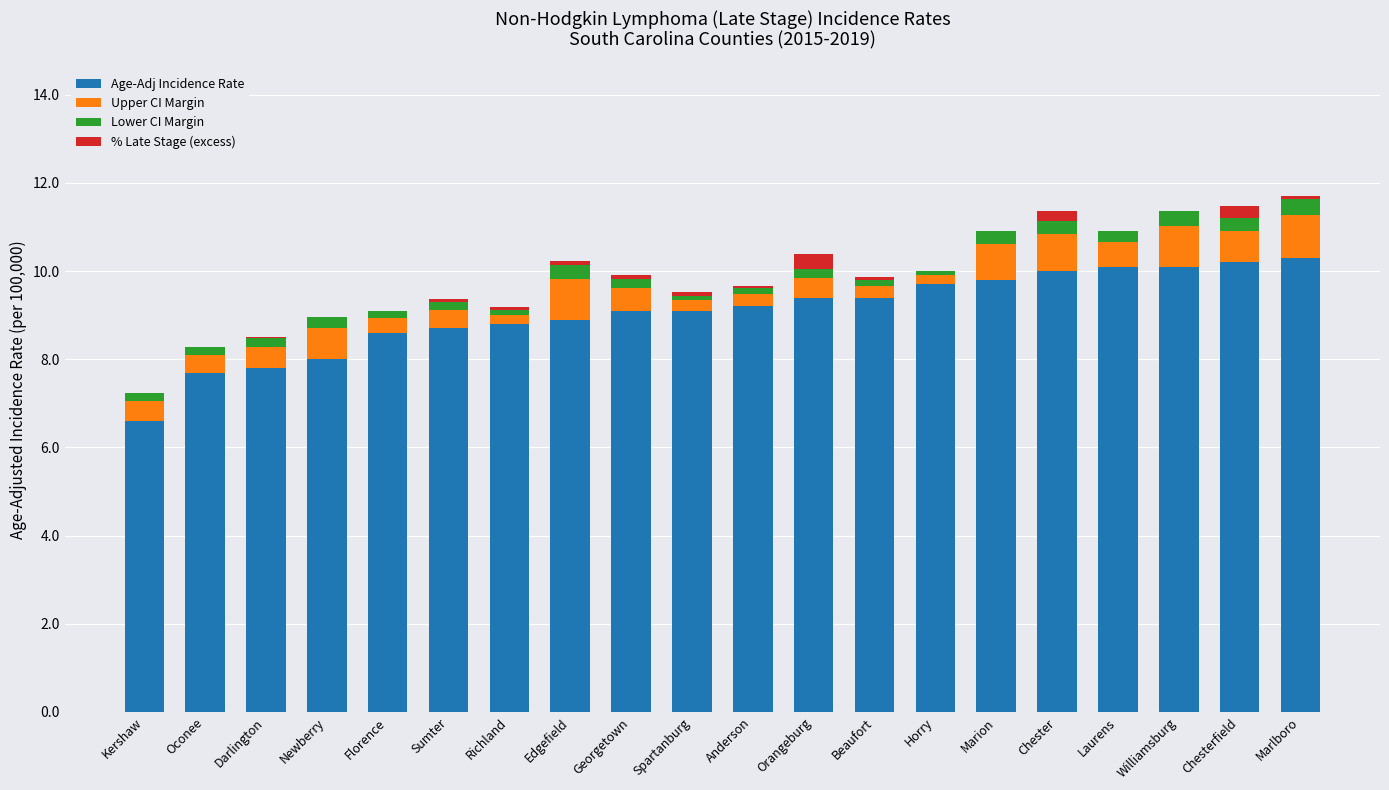

What is the total value across all series at Williamsburg?

11.4